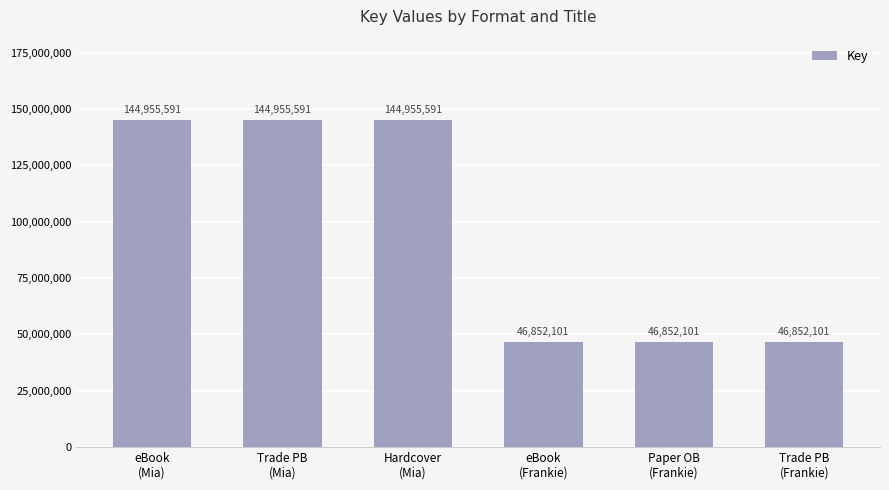

What is the smallest value displayed?

46852101